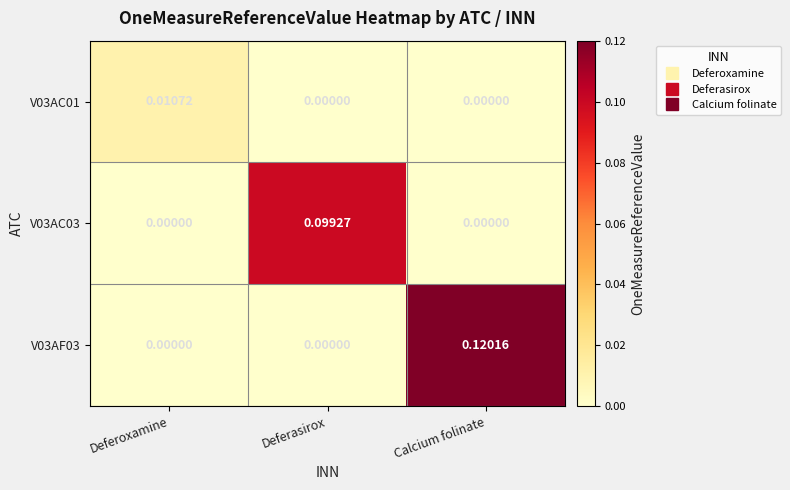

At which label does V03AC01 reach its peak?

Deferoxamine